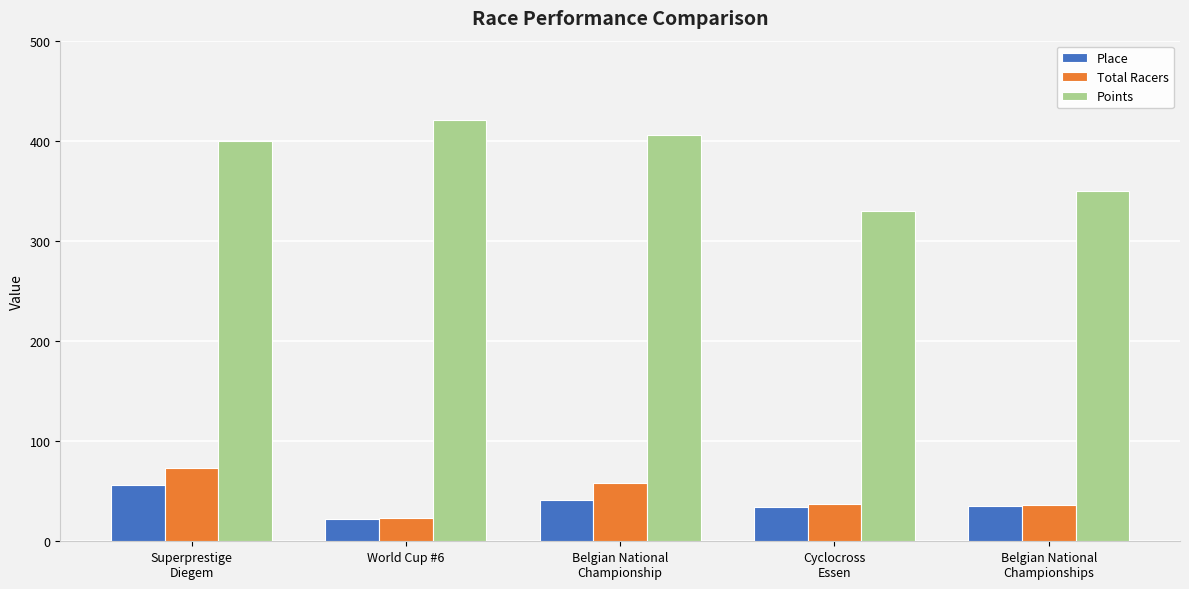

What position from the right is Belgian National
Championship?

3